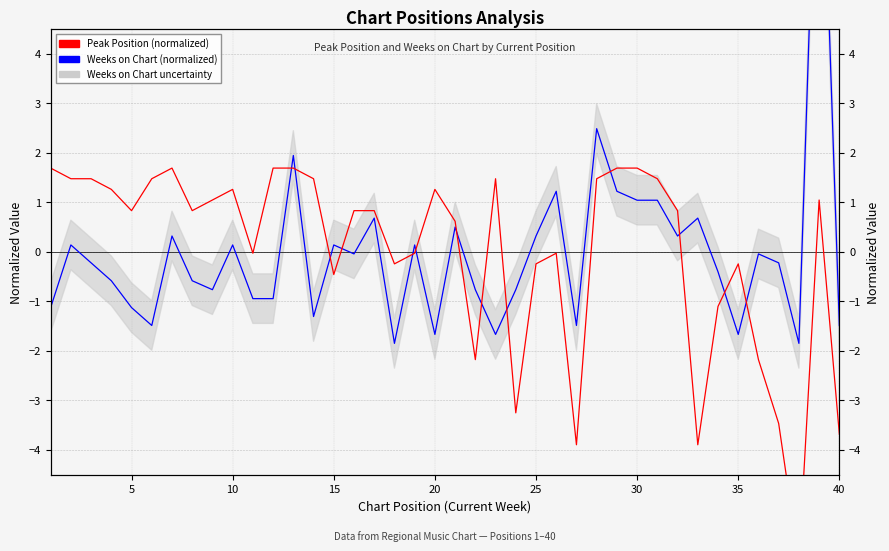

Which series has the largest total across all categories?

Weeks on Chart (normalized)